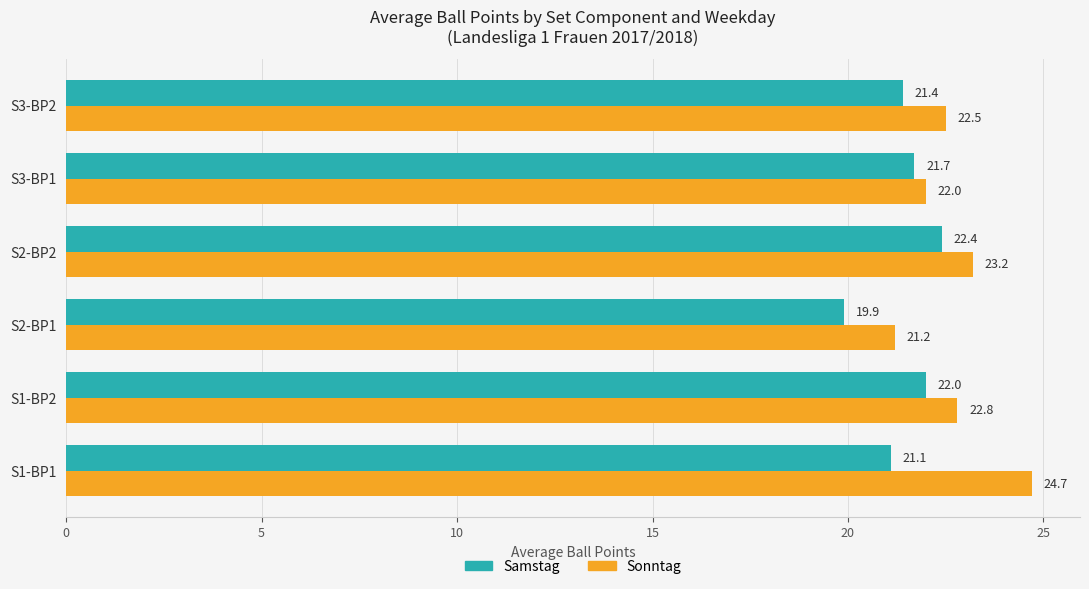

Which series has the largest total across all categories?

Sonntag